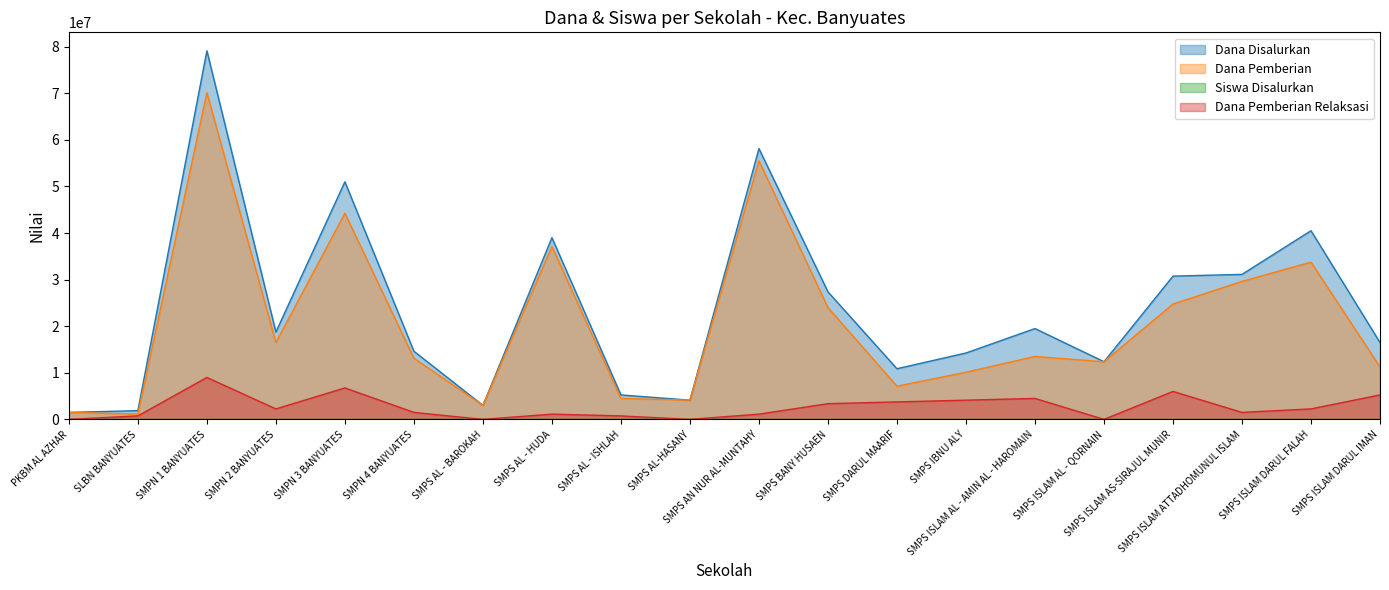

Where is the first local maximum for Dana Pemberian Relaksasi?

SMPN 1 BANYUATES